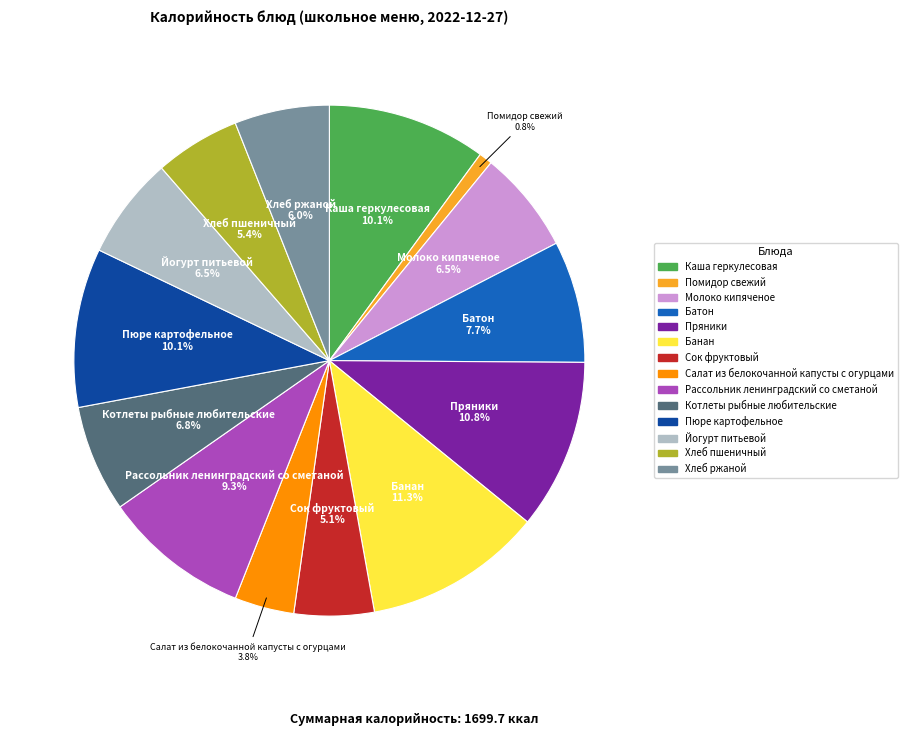

Which category has the biggest portion of the pie?

Банан